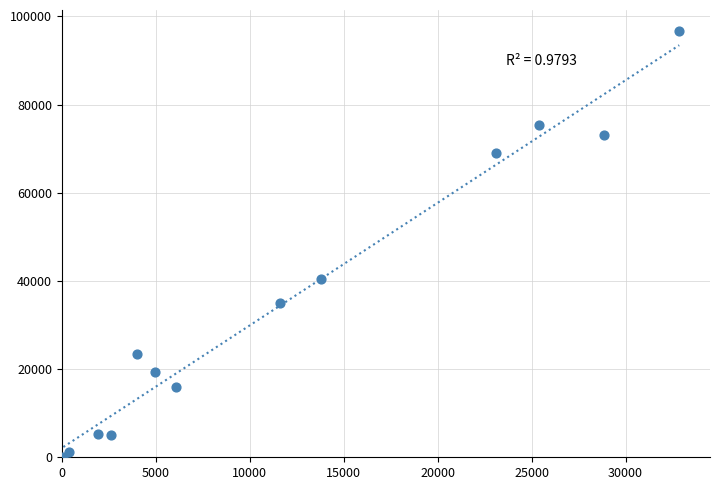

What Y value in the scatter plot is closest to 48399?

40507.7